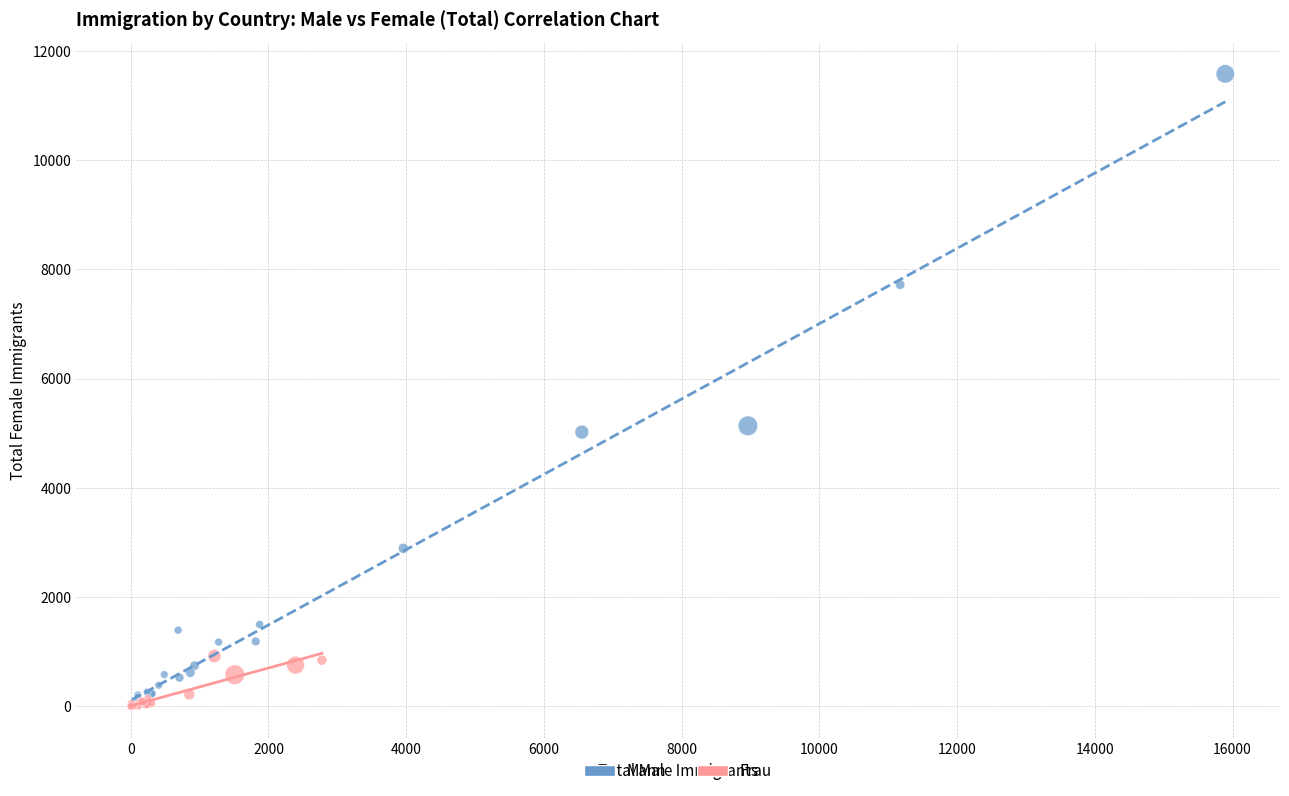

What are all the series names shown in the legend?

Mann, Frau